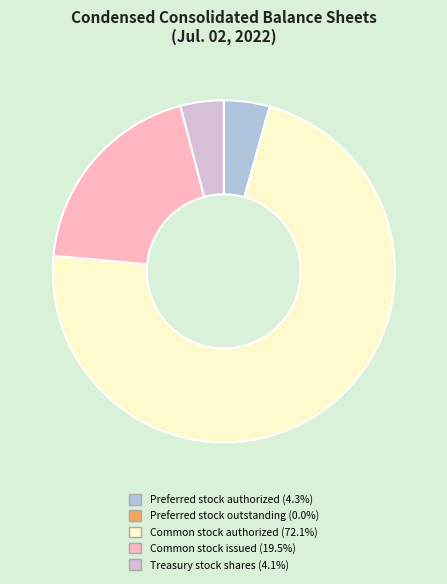

What is the ratio of the value at Common stock authorized (72.1%) to the value at Common stock issued (19.5%)?

3.7